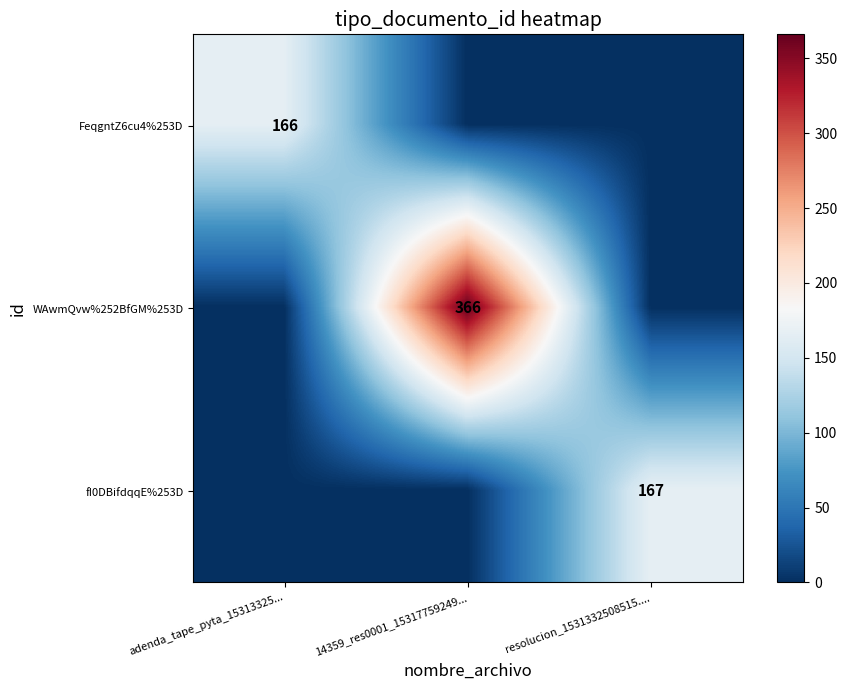

Rank the series at 14359_res0001_15317759249... from lowest to highest value.

FeqgntZ6cu4%253D, fI0DBifdqqE%253D, WAwmQvw%252BfGM%253D